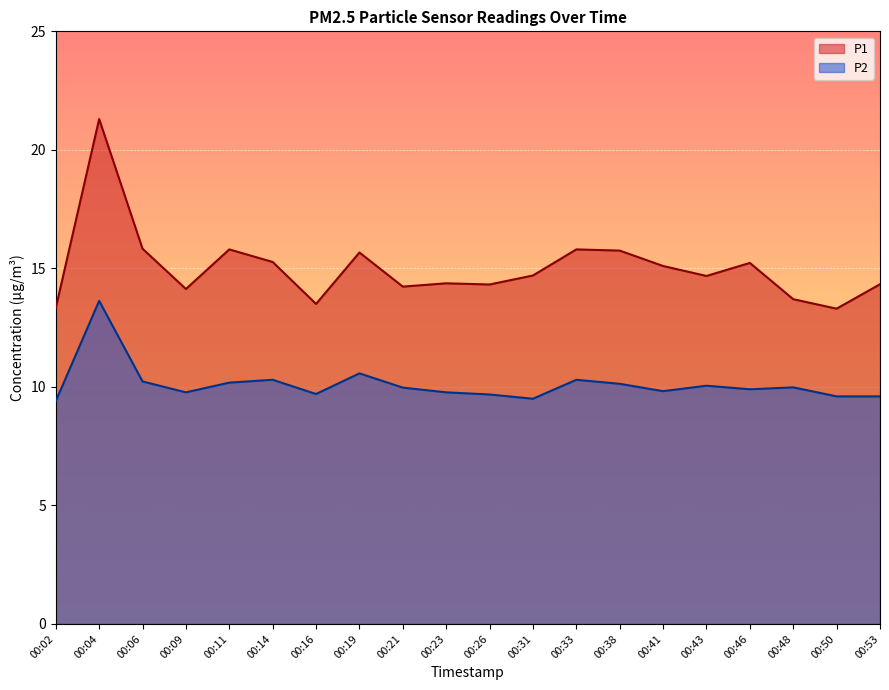

What is the difference between the P2 values at 00:23 and 00:31?

0.3